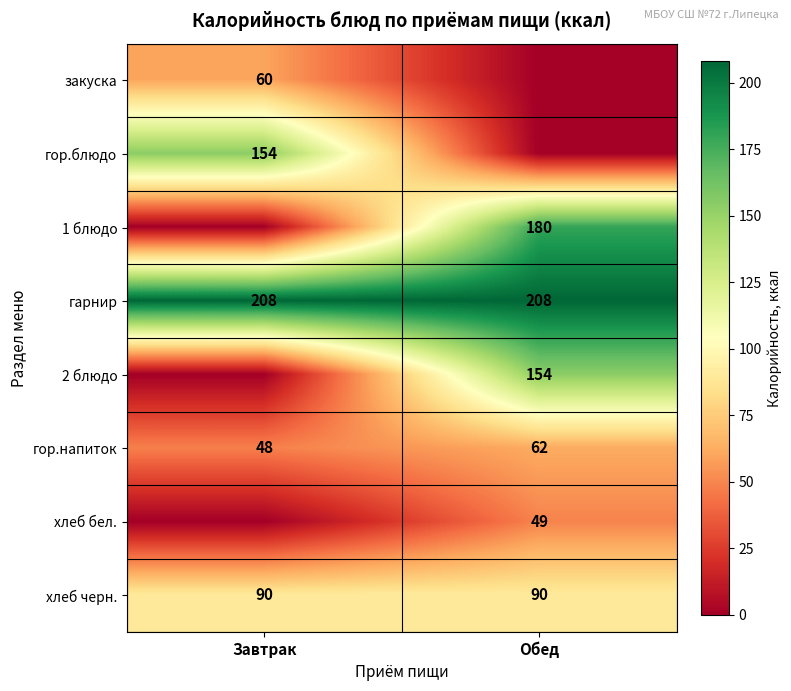

What is the difference between the highest and lowest values at Завтрак?

208